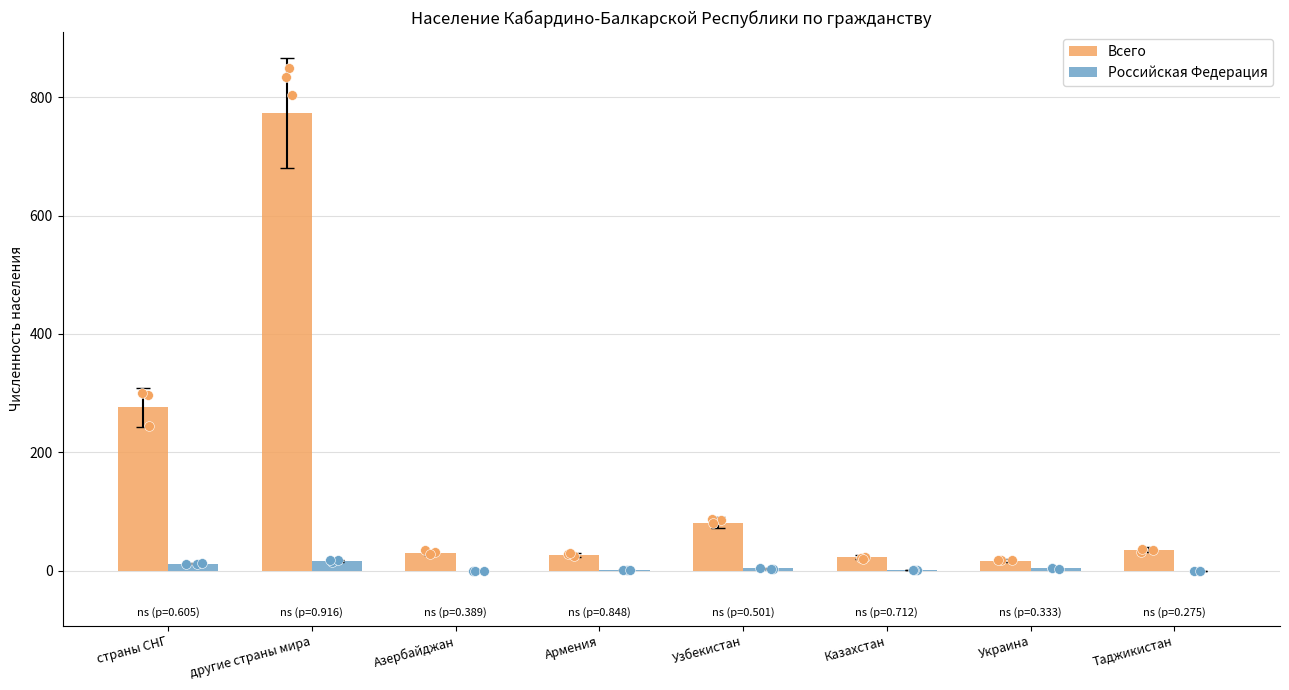

At how many categories does at least one series exceed 498?

1